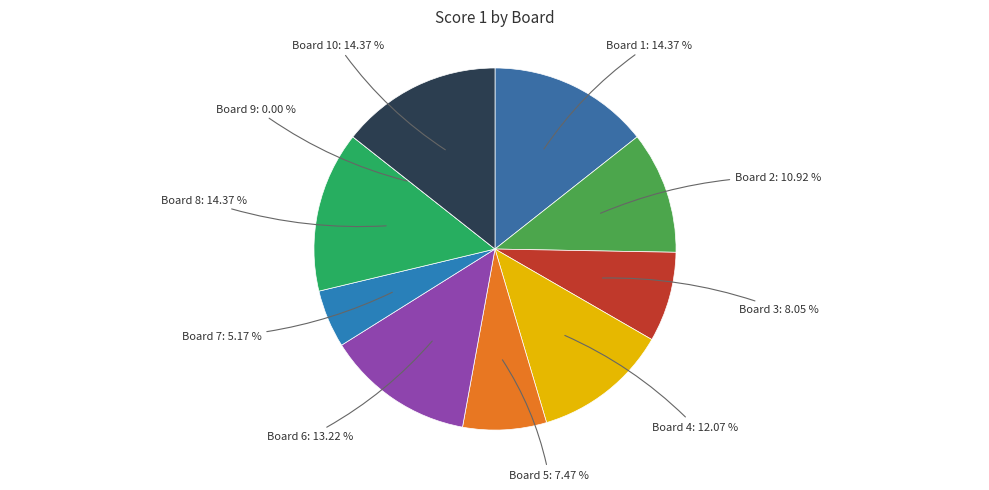

What is the total percentage of Board 8 and Board 10?

28.7%